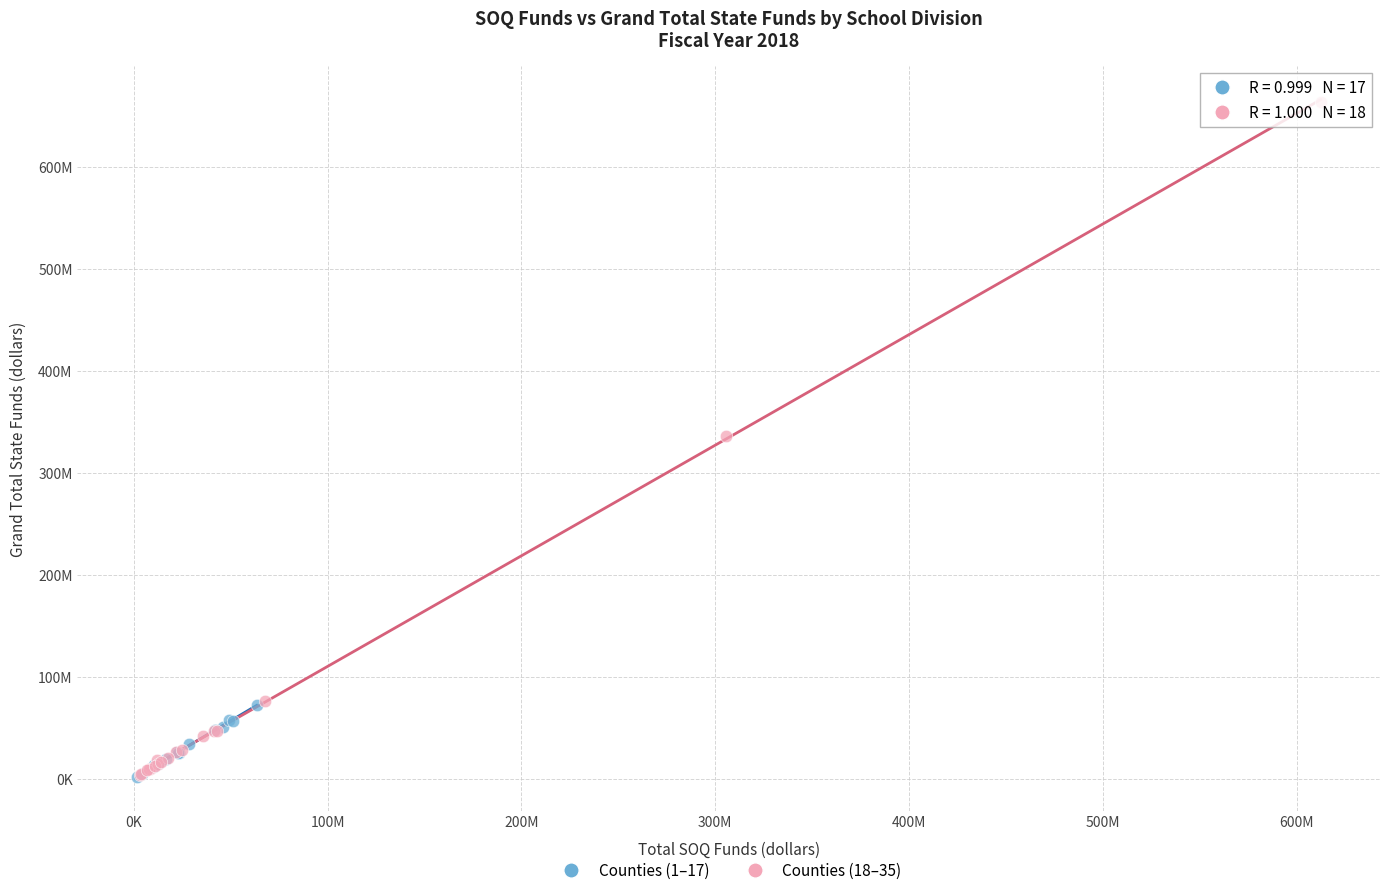

Which series reaches the maximum Y coordinate?

Counties (18–35)